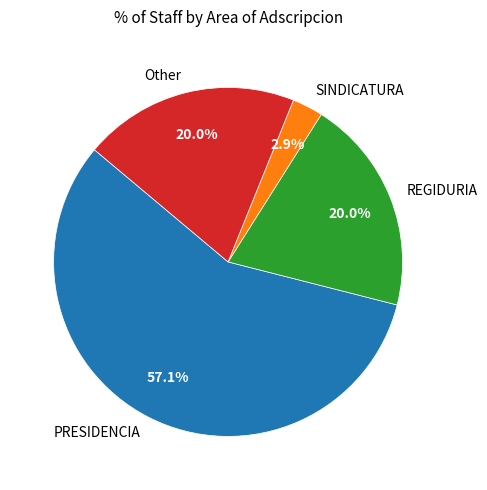

What percentage is NOT represented by Other?

80.0%